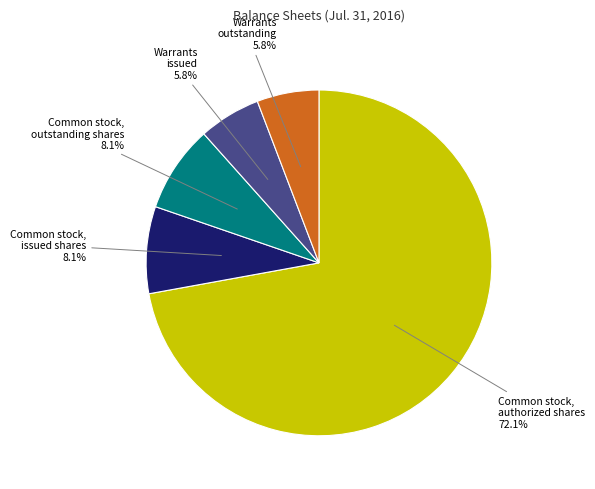

How many slices are in this pie chart?

5